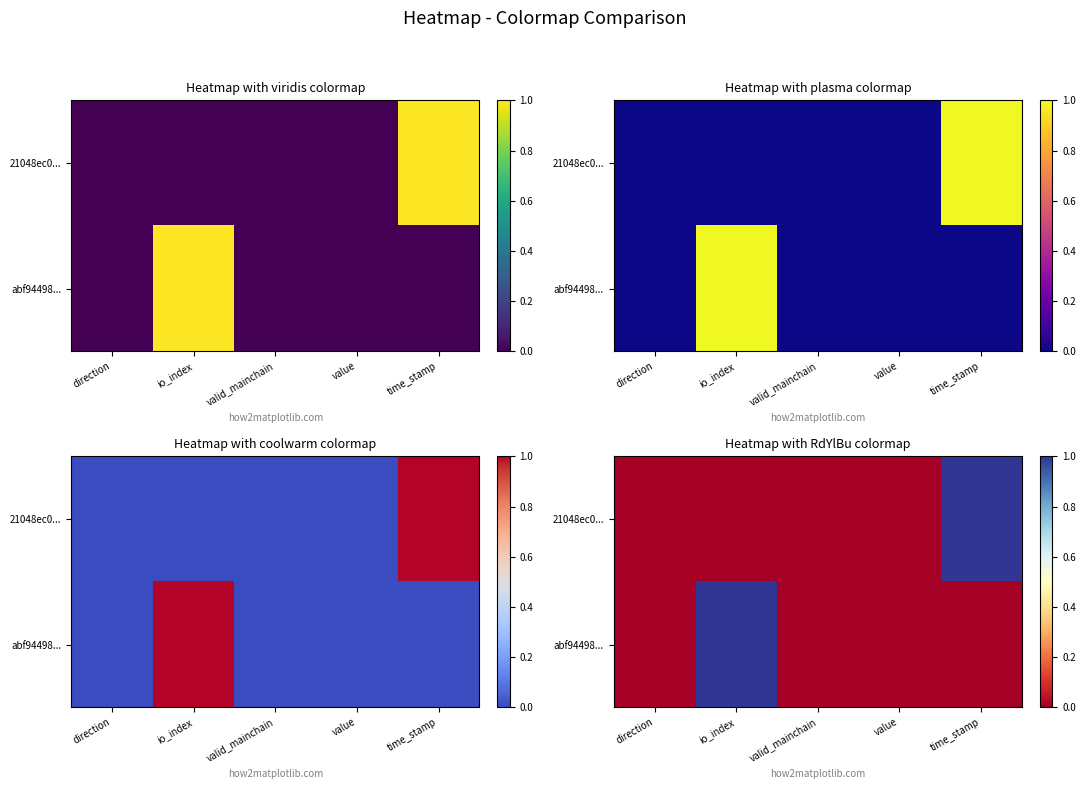

Which series has the widest spread of values?

21048ec0...